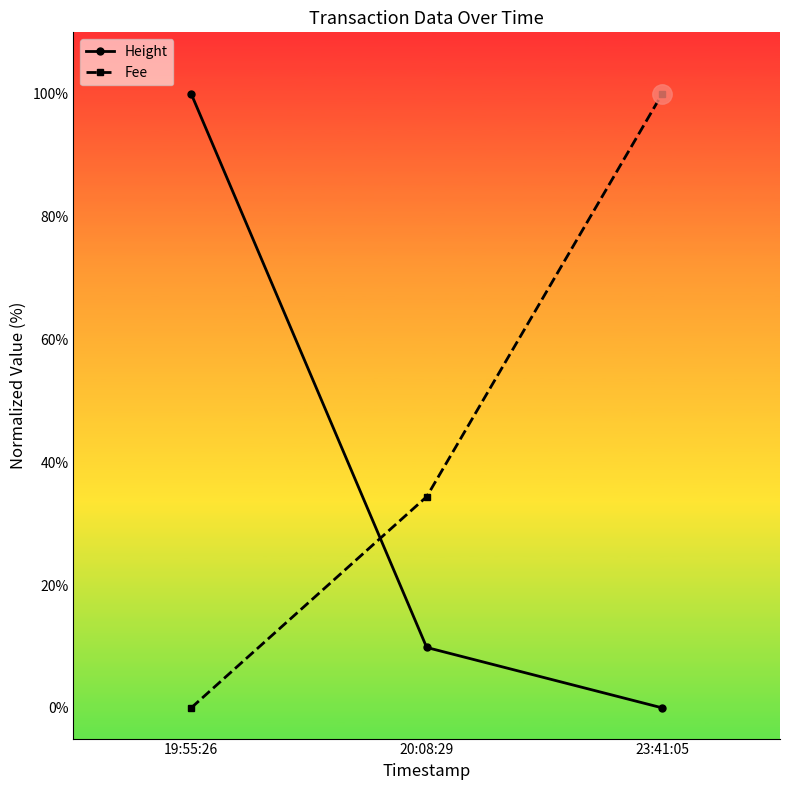

List the series in order of their peak value, lowest first.

Fee, Height